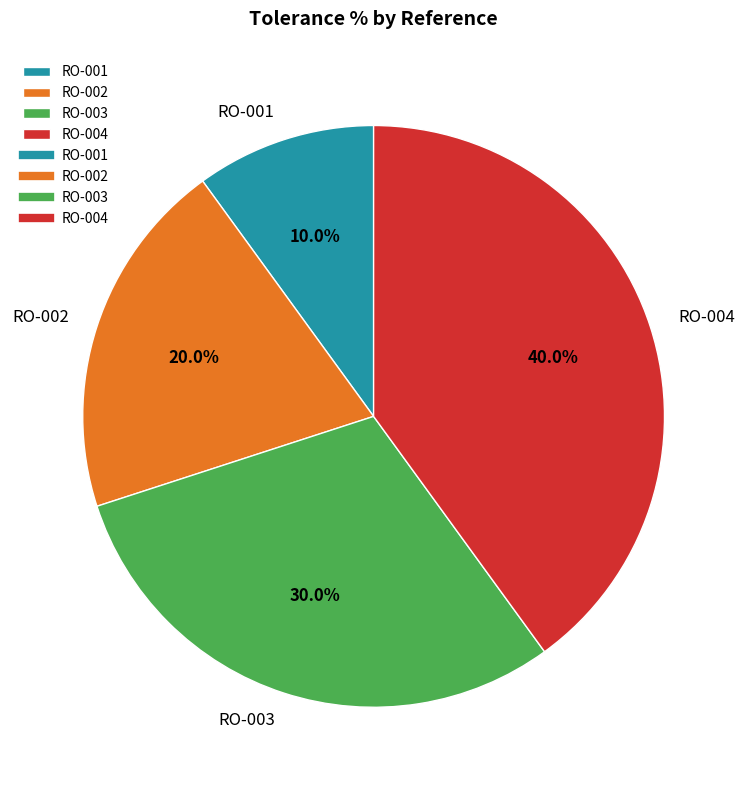

Rank the categories by value from highest to lowest.

RO-004, RO-003, RO-002, RO-001